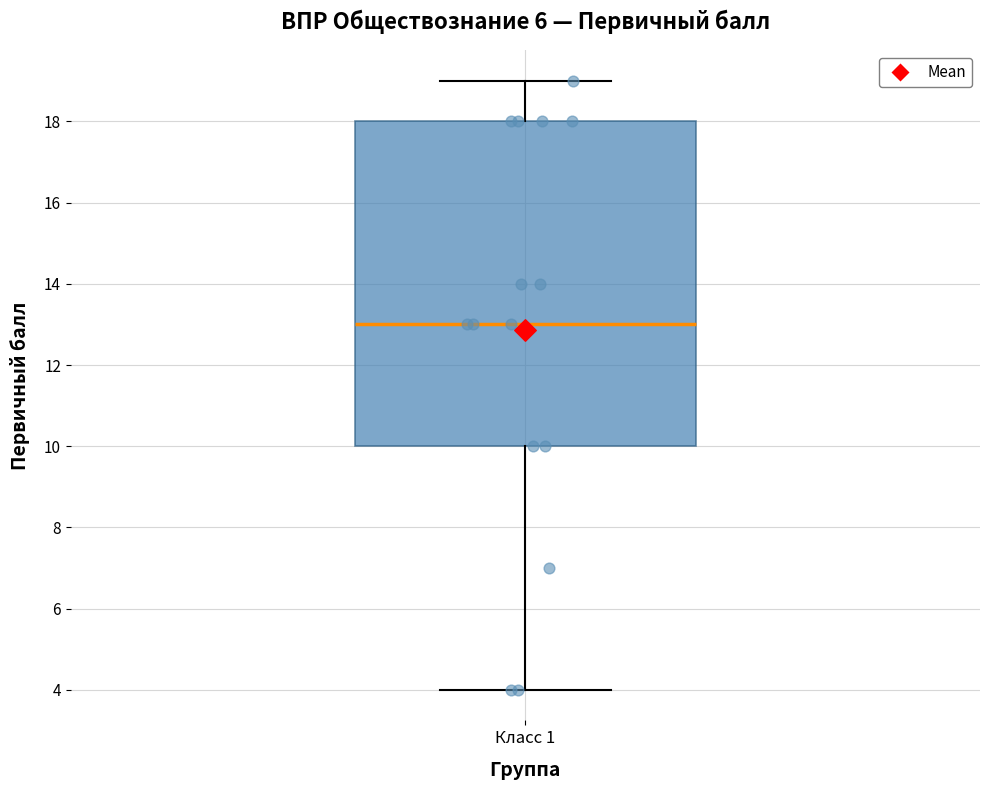

Transcribe this box plot: give where the median line is, the range the box spans, and where the two whiskers end, as read against the y-axis. The values are not printed on the chart, so give them approximately, as read against the axis.

median 13, box 10 to 18, whiskers 4 to 19